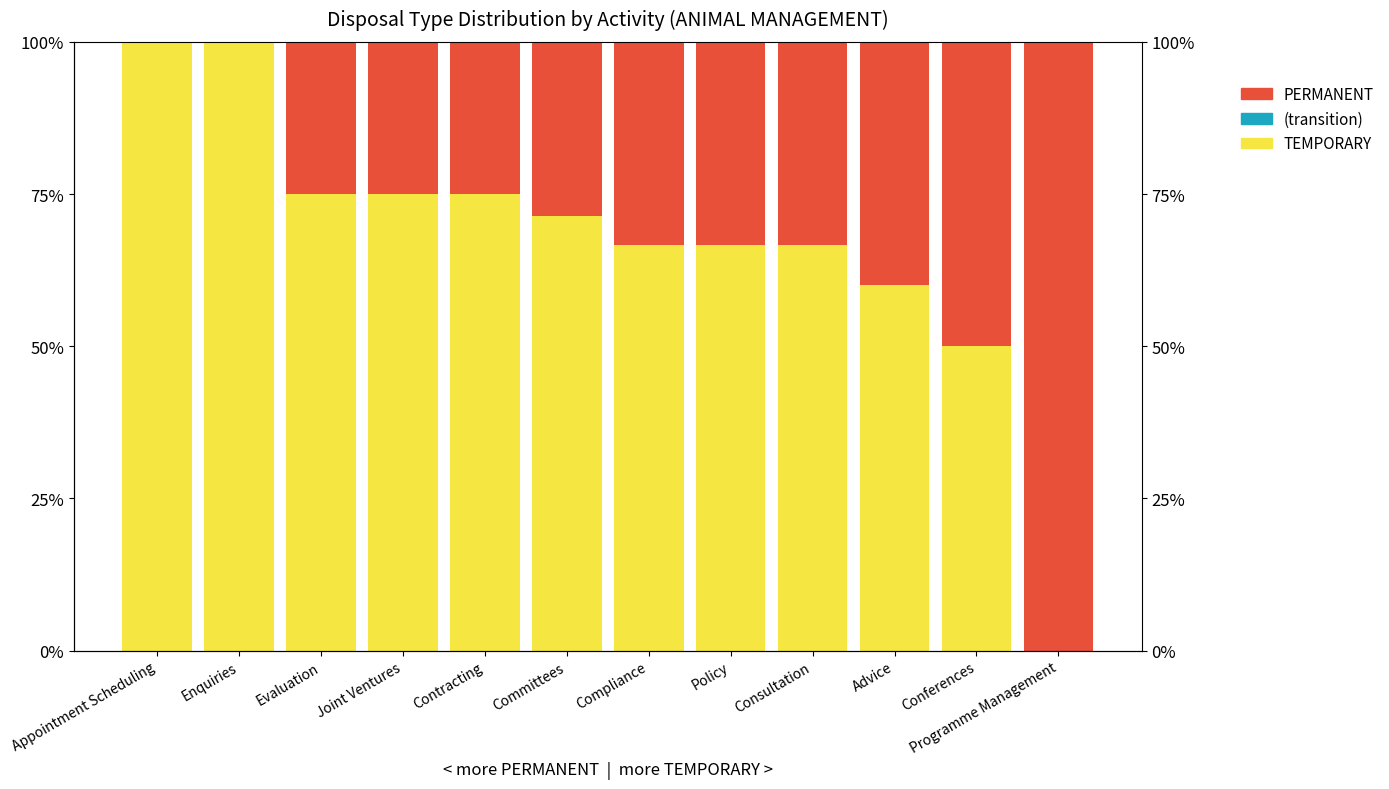

What is the spread (max minus min) of values at Evaluation?

0.8